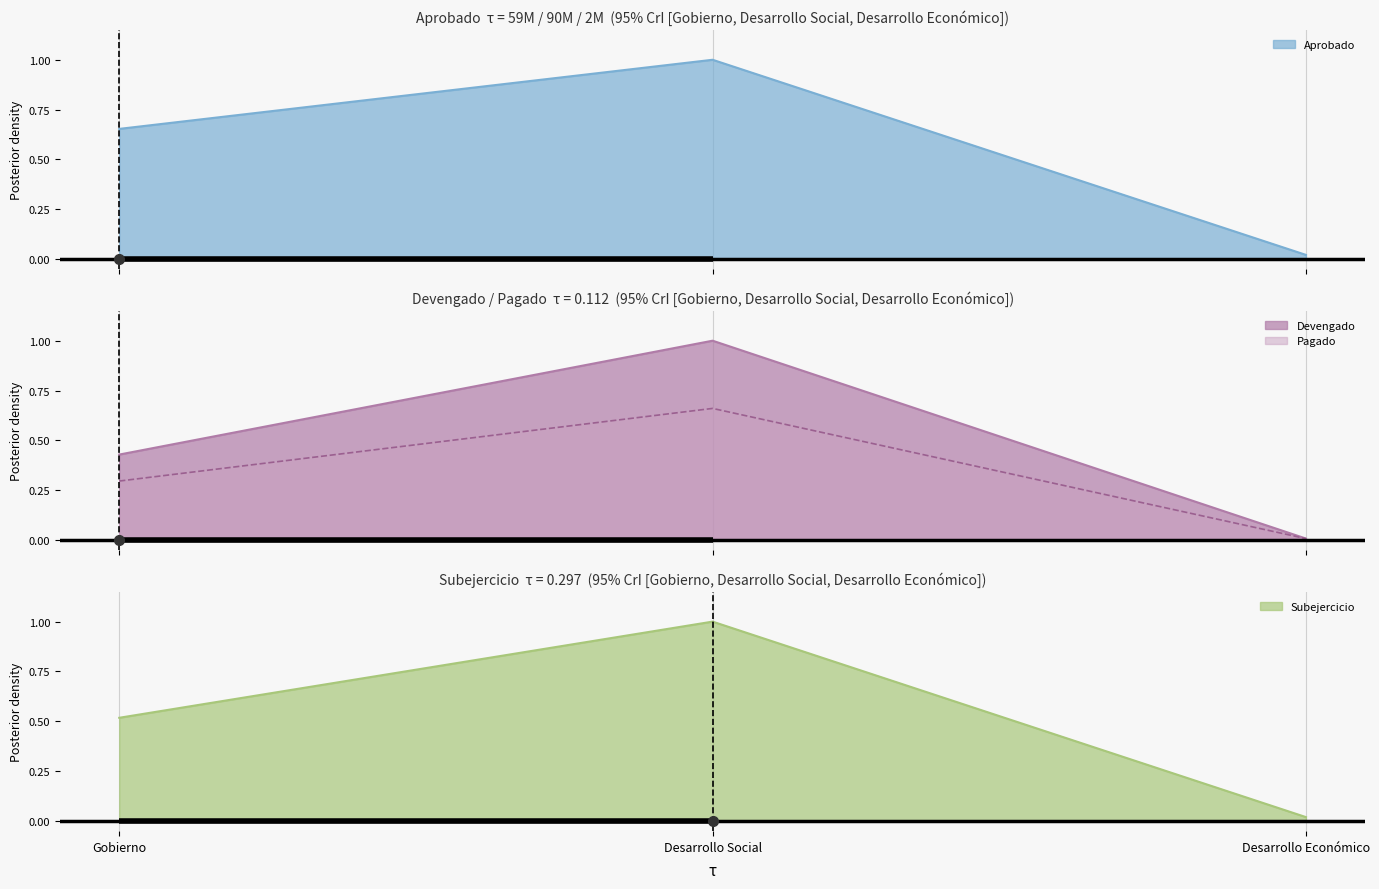

What is the highest value of the Devengado series?

1.0